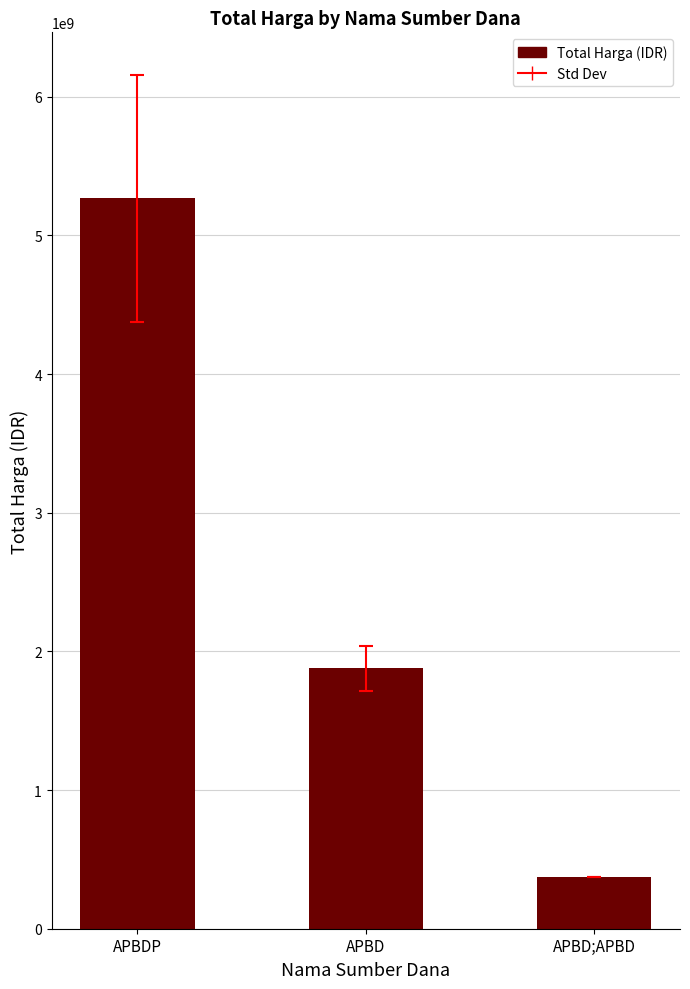

What is the label of the 2nd bar from the left?

APBD